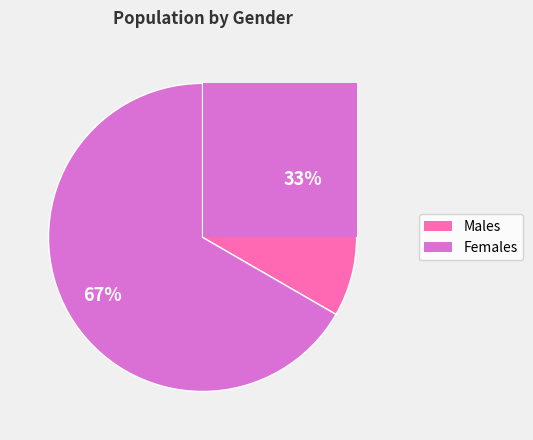

Which category accounts for the majority?

Жіноча